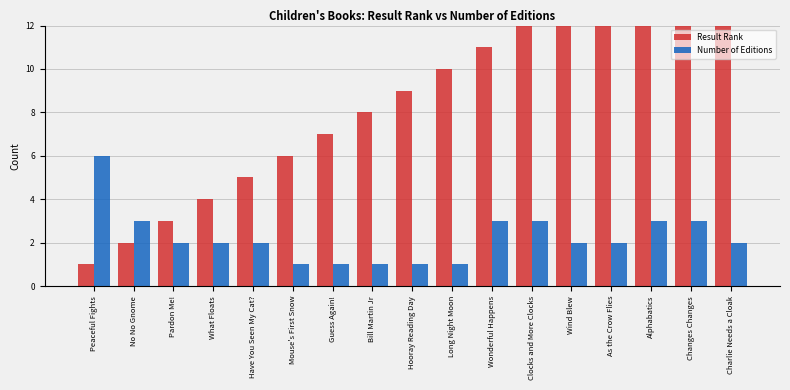

Which series has the largest total across all categories?

Result Rank